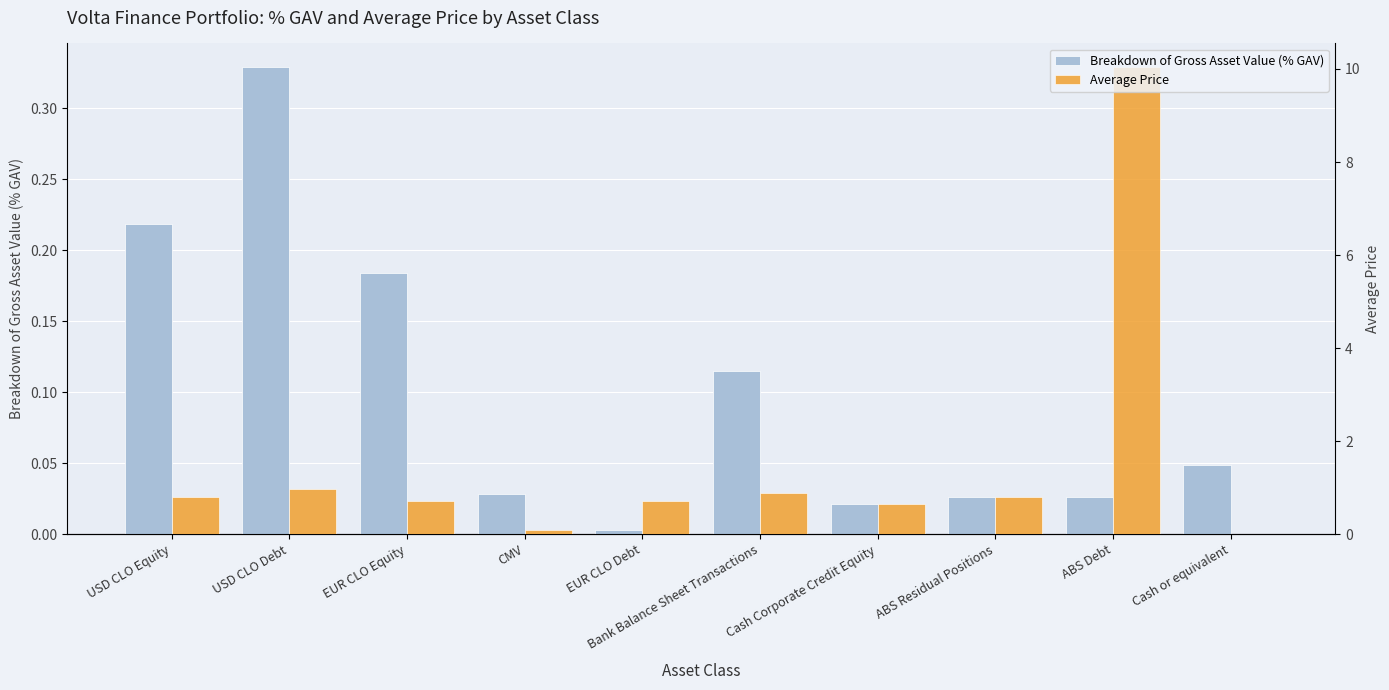

Is it true that Average Price equals 0.1 at CMV?

True